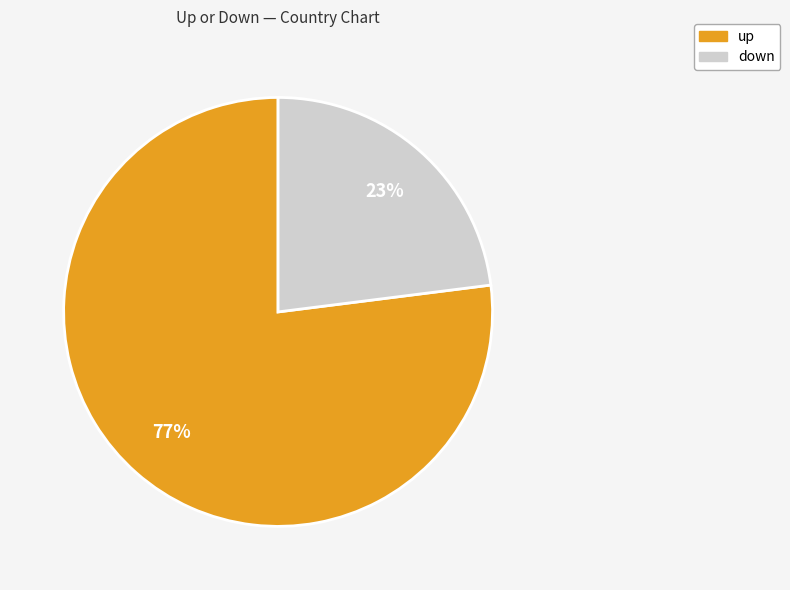

Count the number of slices in the pie.

2